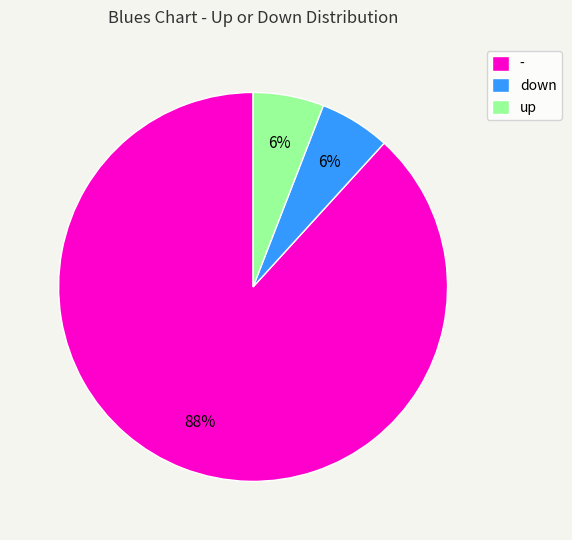

How many slices are in this pie chart?

3